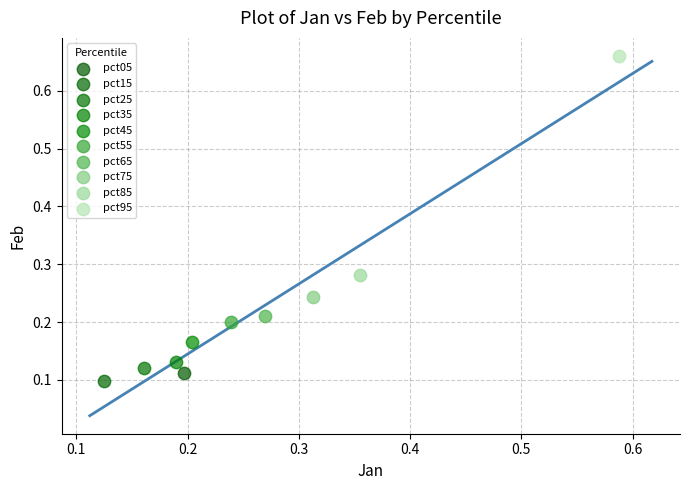

Which series contains the lowest Y value?

pct15